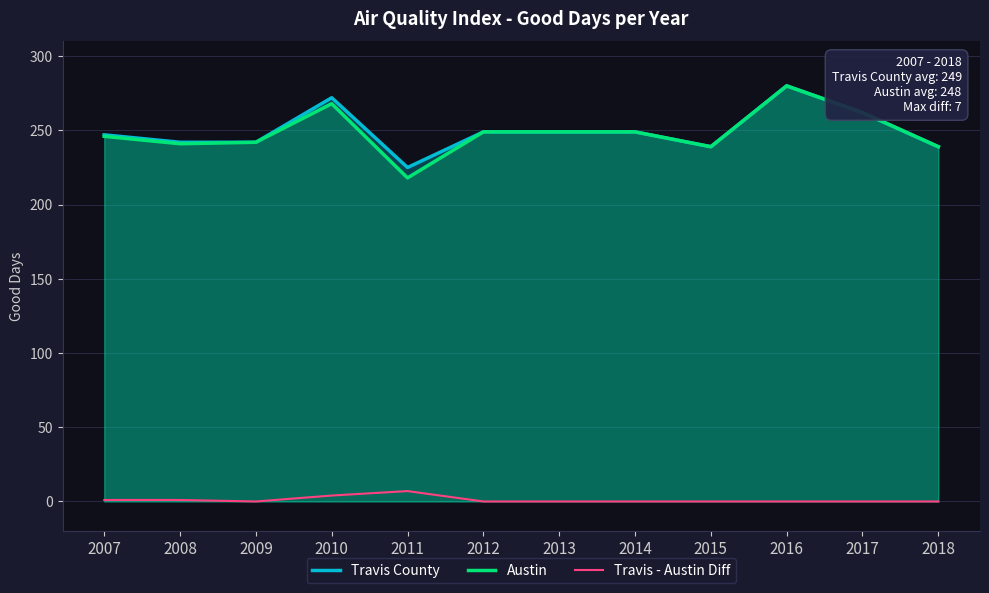

Rank the categories by Travis County value from highest to lowest.

2016, 2010, 2017, 2012, 2013, 2014, 2007, 2008, 2009, 2015, 2018, 2011